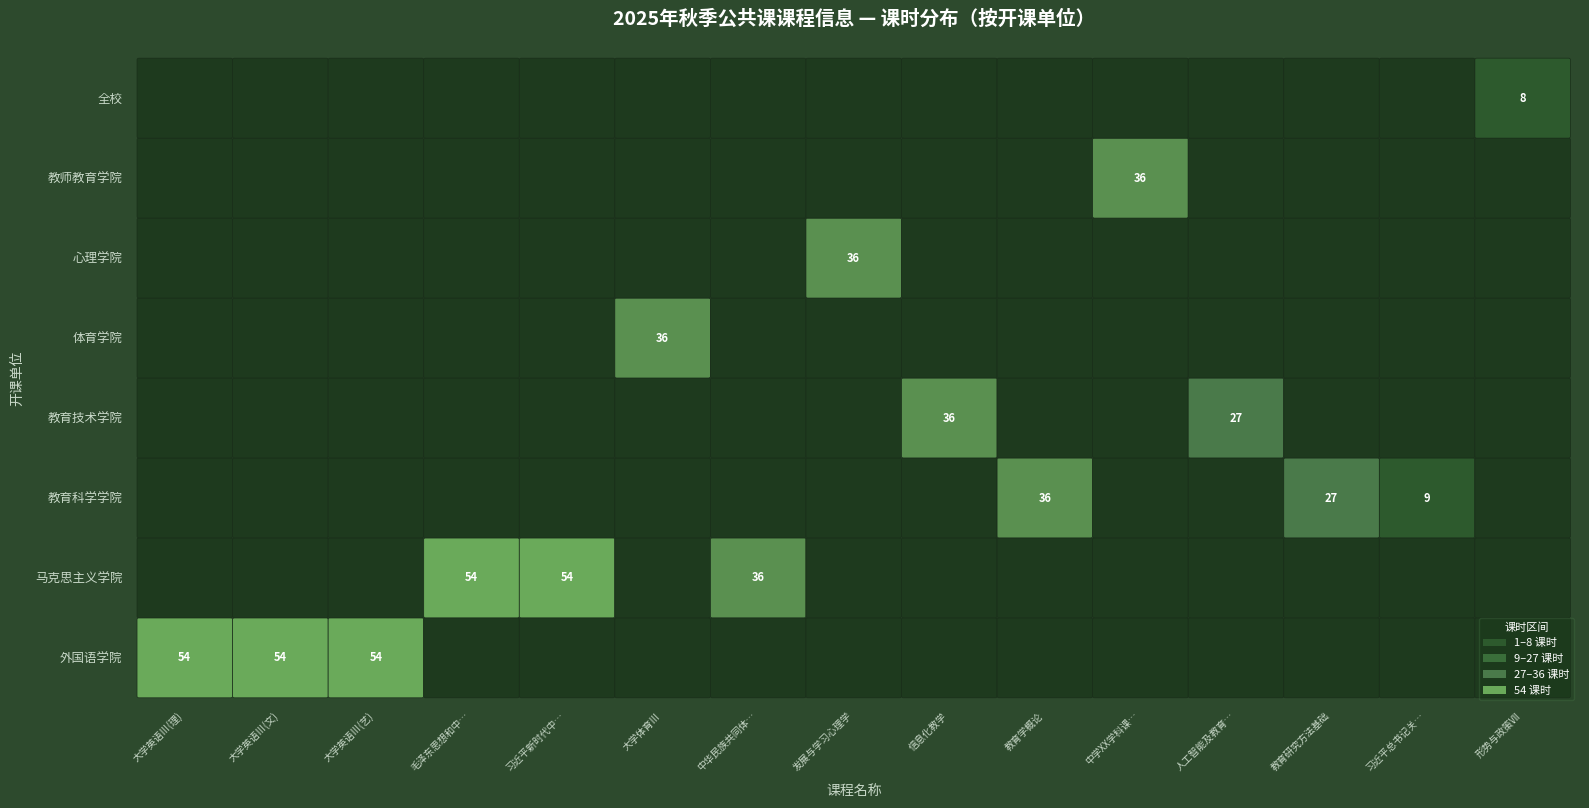

Is it true that the value at 信息化教学 is 51?

False